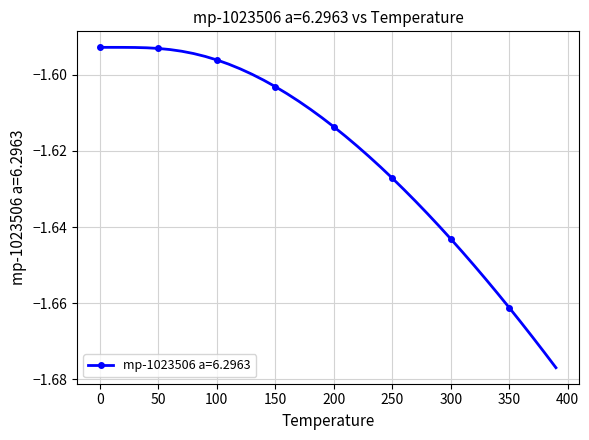

List the labels in order of value, smallest first.

390.0, 380.0, 370.0, 360.0, 350.0, 340.0, 330.0, 320.0, 310.0, 300.0, 290.0, 280.0, 270.0, 260.0, 250.0, 240.0, 230.0, 220.0, 210.0, 200.0, 190.0, 180.0, 170.0, 160.0, 150.0, 140.0, 130.0, 120.0, 110.0, 100.0, 90.0, 80.0, 70.0, 60.0, 50.0, 40.0, 30.0, 20.0, 10.0, 0.0